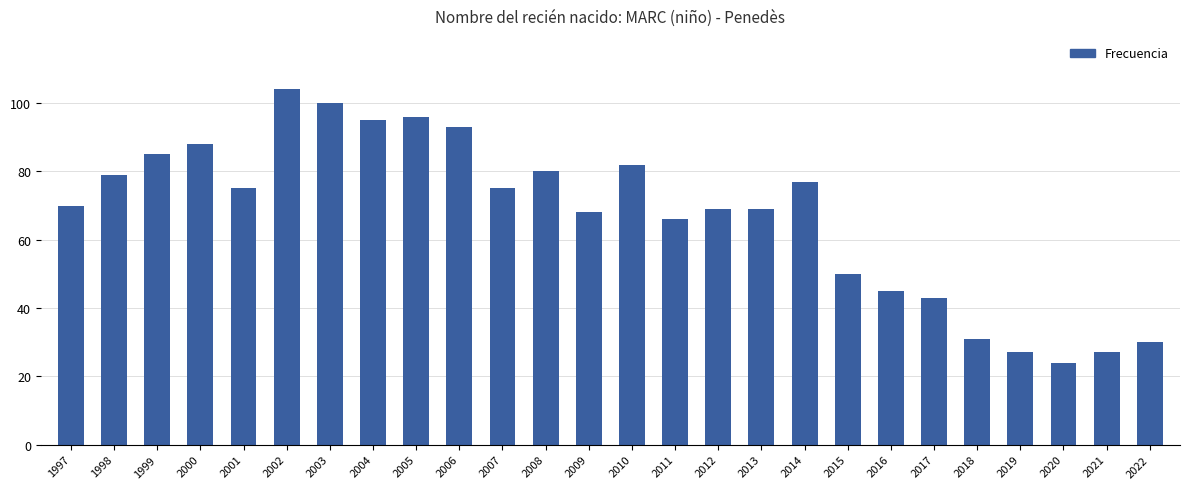

What is the sum of the values at 2004 and 2017?

138